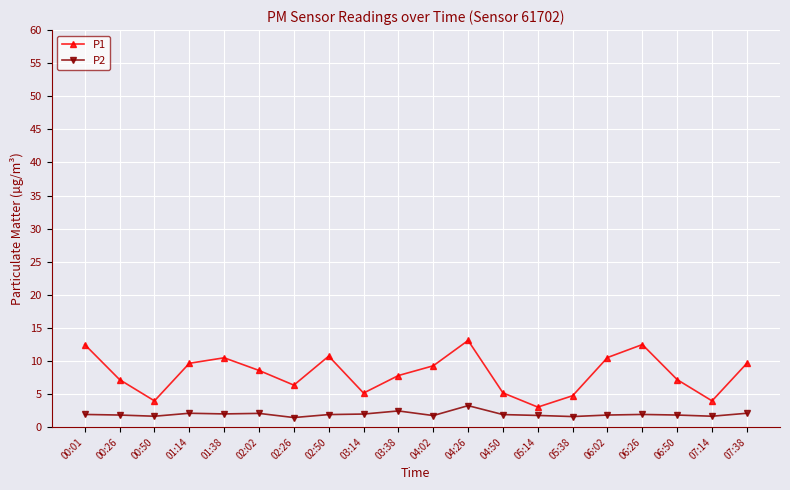

True or false: P1 has a value of 3.6 at 04:02.

False